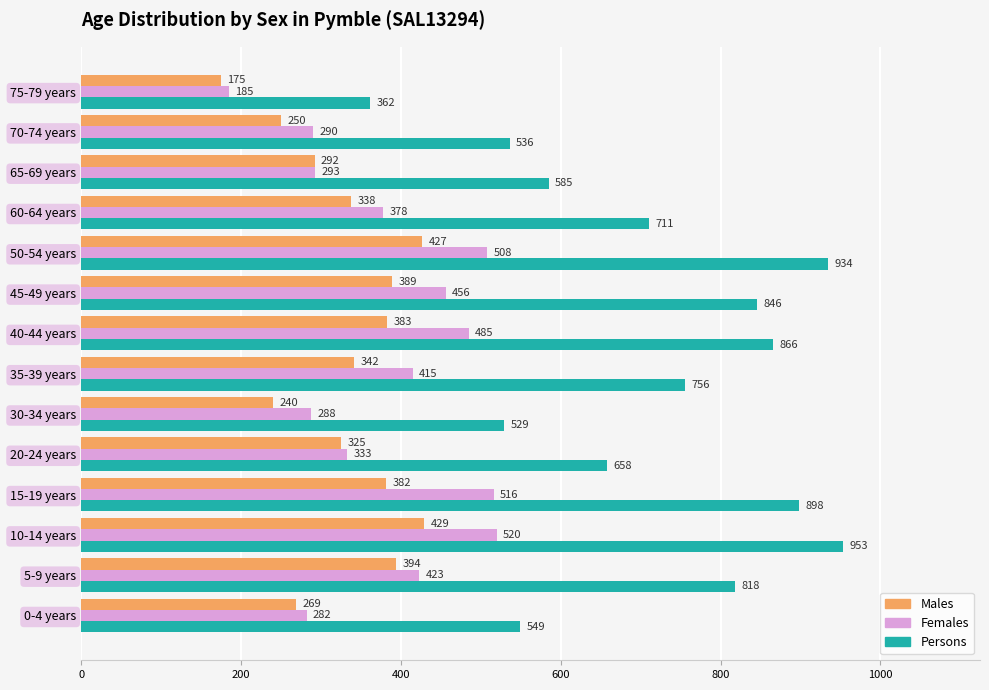

At which label is Males closest to 302?

65-69 years